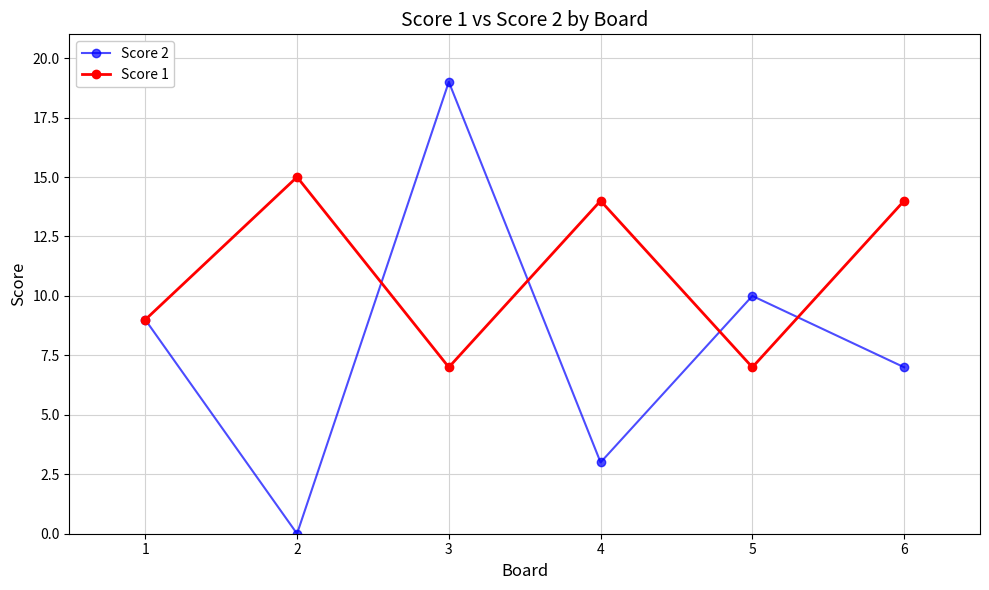

How many lines are shown in the chart?

2